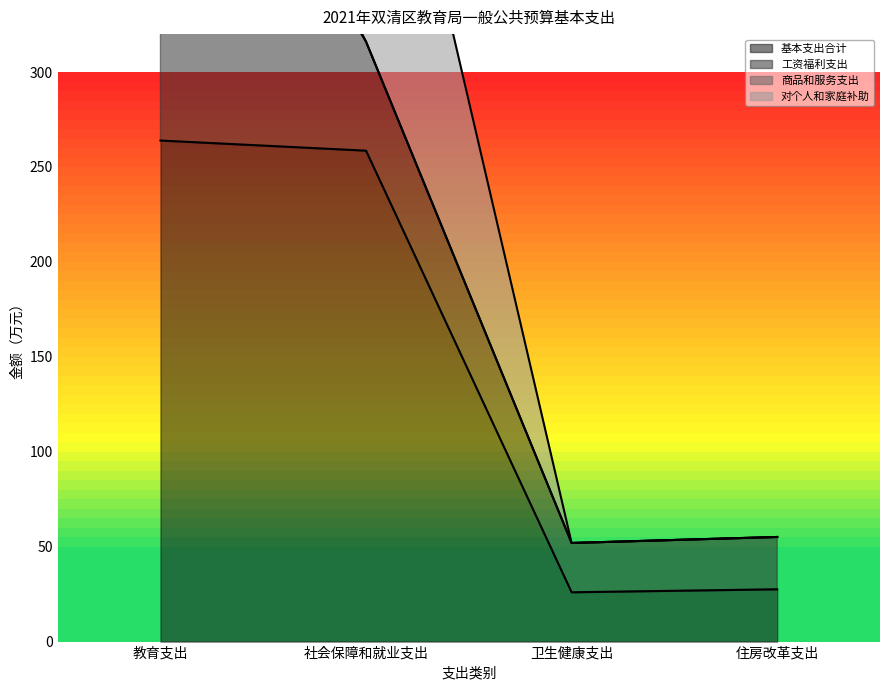

Where is 商品和服务支出 nearest to the value 15?

社会保障和就业支出